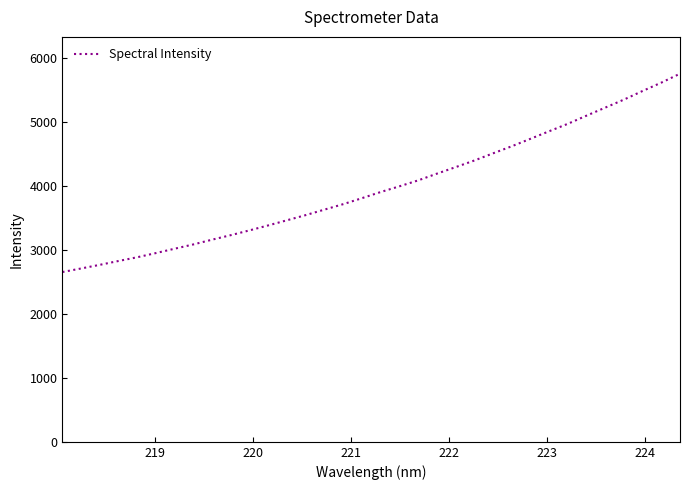

What is the minimum value shown in the chart?

2657.6